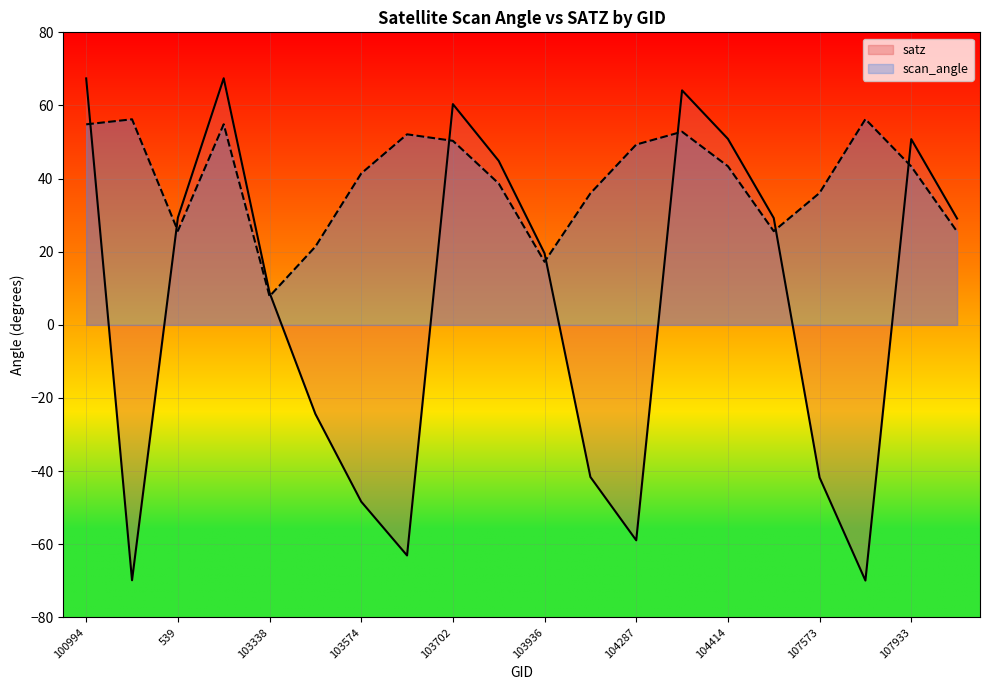

How many distinct data groups are displayed?

2